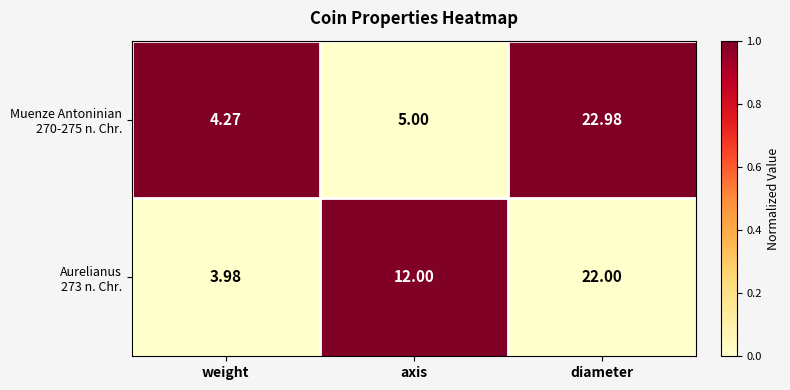

Which label corresponds to the smallest value in the chart?

weight